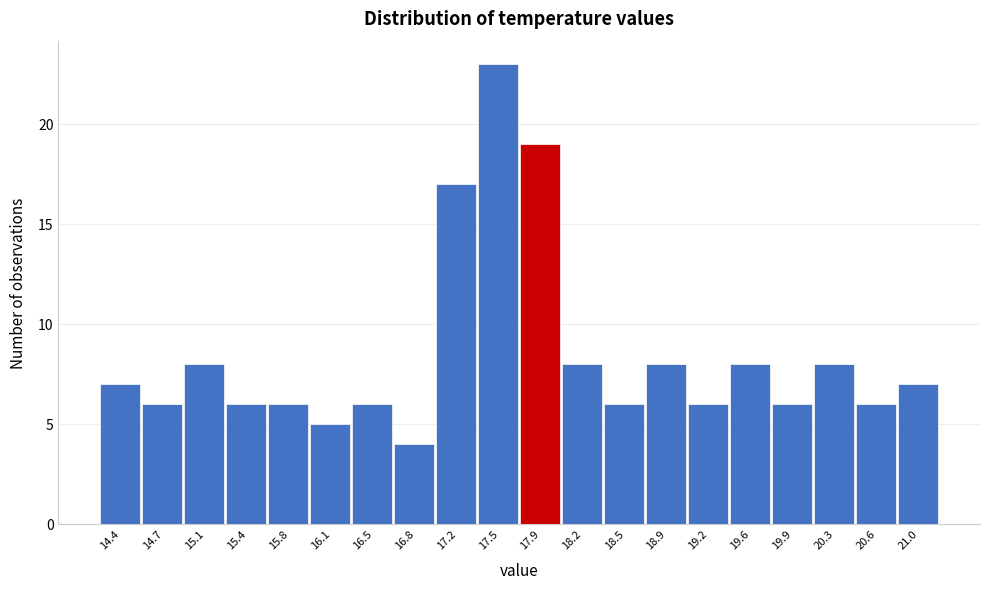

Reading left to right, what are all the values shown in this chart?

14.4=7	14.7=6	15.1=8	15.4=6	15.8=6	16.1=5	16.5=6	16.8=4	17.2=17	17.5=23	17.9=19	18.2=8	18.5=6	18.9=8	19.2=6	19.6=8	19.9=6	20.3=8	20.6=6	21.0=7